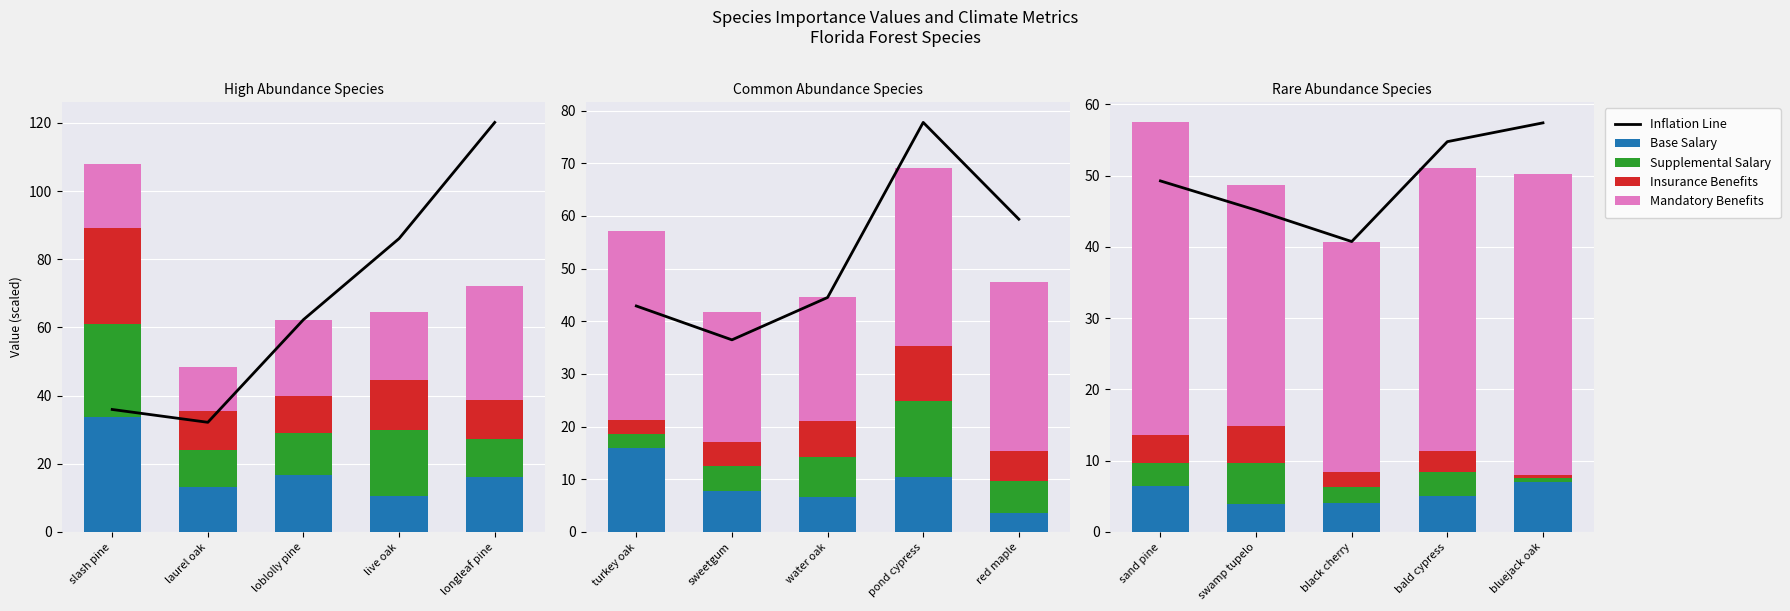

The Insurance Benefits series shows 7.4 at swamp tupelo. True or false?

False